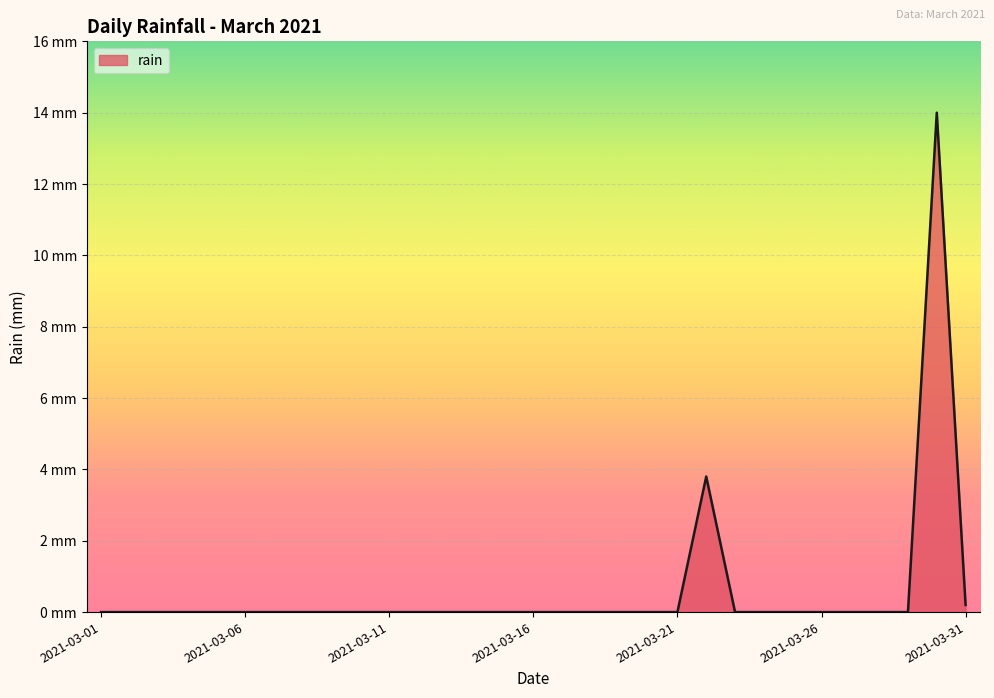

List the labels in order of value, smallest first.

2021-03-01, 2021-03-02, 2021-03-03, 2021-03-04, 2021-03-05, 2021-03-06, 2021-03-07, 2021-03-08, 2021-03-09, 2021-03-10, 2021-03-11, 2021-03-12, 2021-03-13, 2021-03-14, 2021-03-15, 2021-03-16, 2021-03-17, 2021-03-18, 2021-03-19, 2021-03-20, 2021-03-21, 2021-03-23, 2021-03-24, 2021-03-25, 2021-03-26, 2021-03-27, 2021-03-28, 2021-03-29, 2021-03-31, 2021-03-22, 2021-03-30